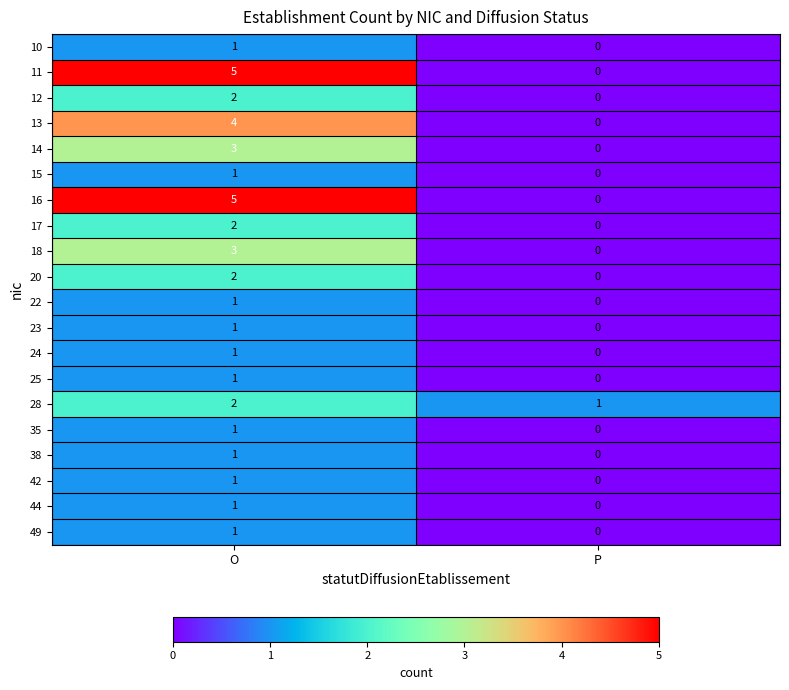

What is the total value across all series at O?

39